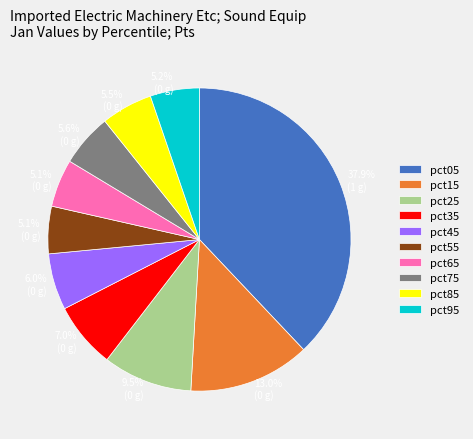

To the nearest percent, what portion does pct75 represent?

6%